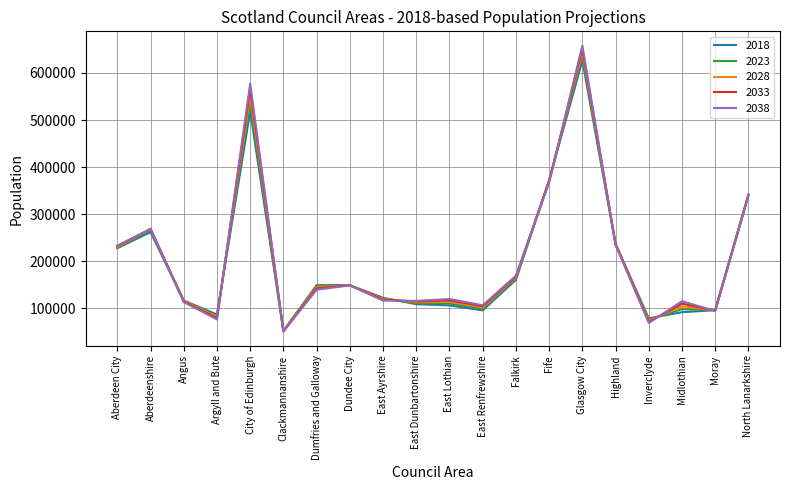

What are all the series names shown in the legend?

2018, 2023, 2028, 2033, 2038